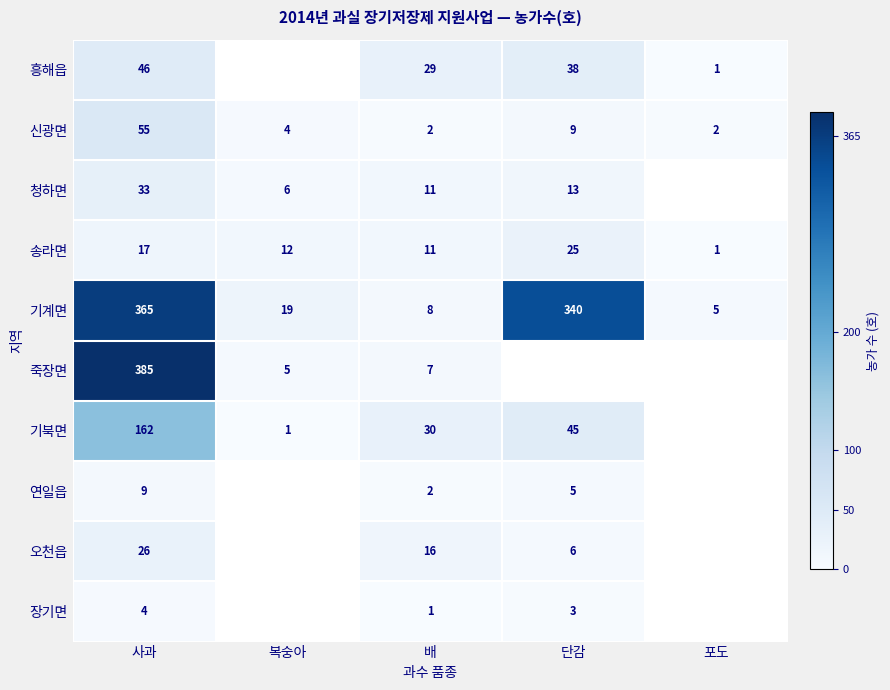

What is the sum of the 기계면 values at 단감 and 사과?

705